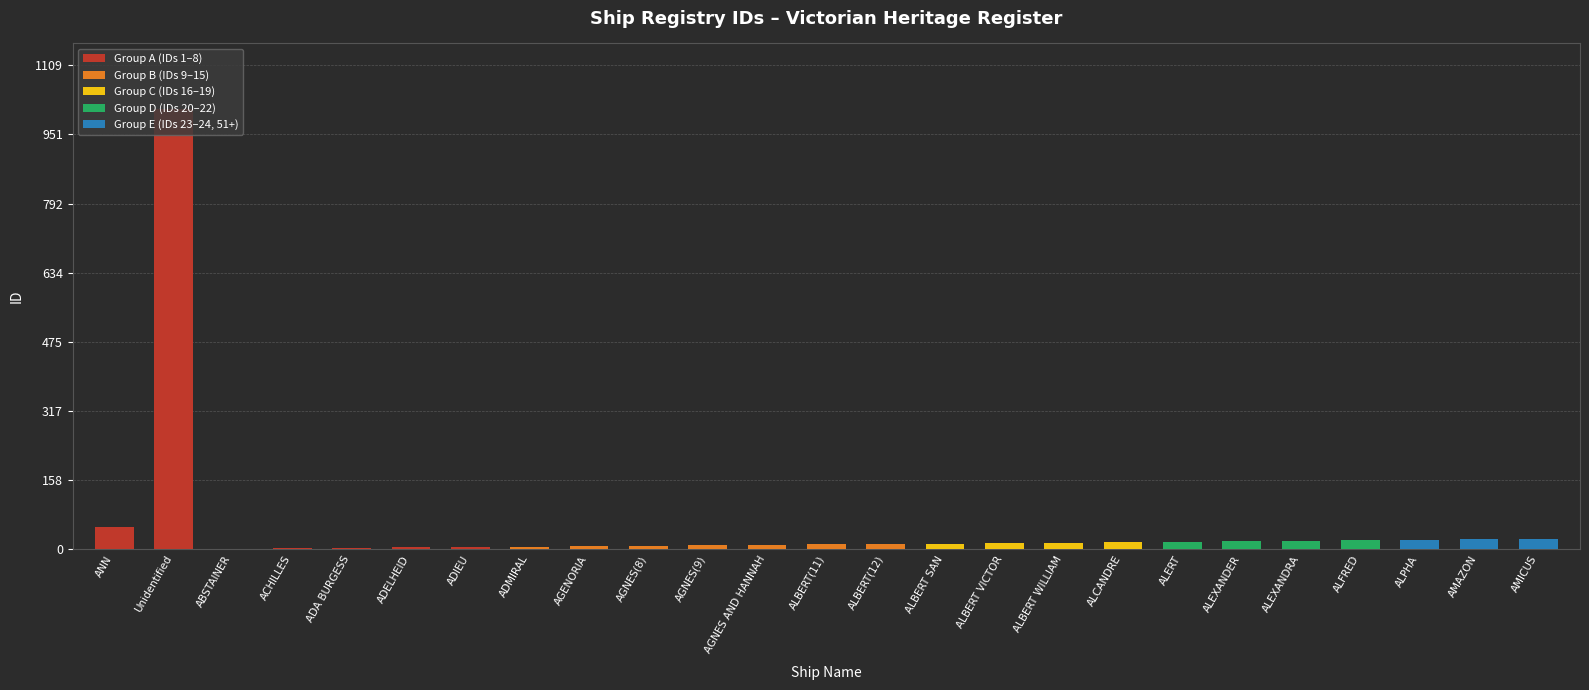

What is the sum of the values at ALBERT SAN and ACHILLES?

15